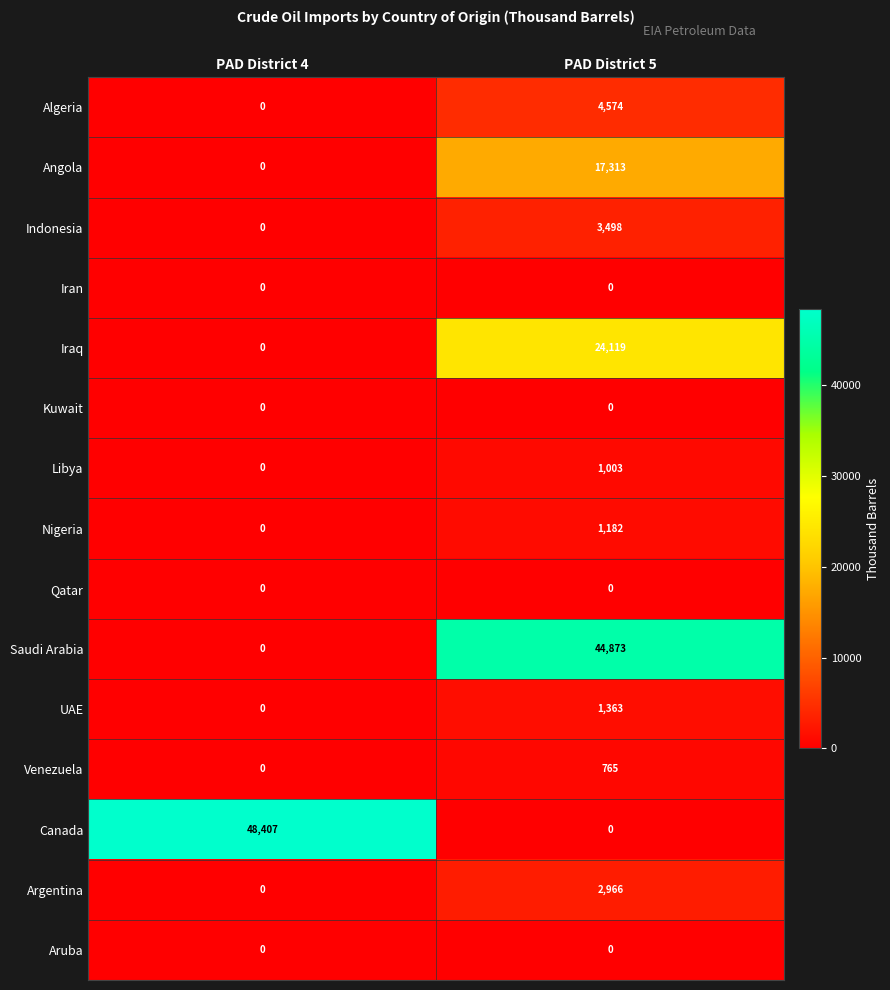

Reading left to right, transcribe all the data shown in this chart.

Algeria: PAD District 4=0	PAD District 5=4574
Angola: PAD District 4=0	PAD District 5=17313
Indonesia: PAD District 4=0	PAD District 5=3498
Iran: PAD District 4=0	PAD District 5=0
Iraq: PAD District 4=0	PAD District 5=24119
Kuwait: PAD District 4=0	PAD District 5=0
Libya: PAD District 4=0	PAD District 5=1003
Nigeria: PAD District 4=0	PAD District 5=1182
Qatar: PAD District 4=0	PAD District 5=0
Saudi Arabia: PAD District 4=0	PAD District 5=44873
UAE: PAD District 4=0	PAD District 5=1363
Venezuela: PAD District 4=0	PAD District 5=765
Canada: PAD District 4=48407	PAD District 5=0
Argentina: PAD District 4=0	PAD District 5=2966
Aruba: PAD District 4=0	PAD District 5=0